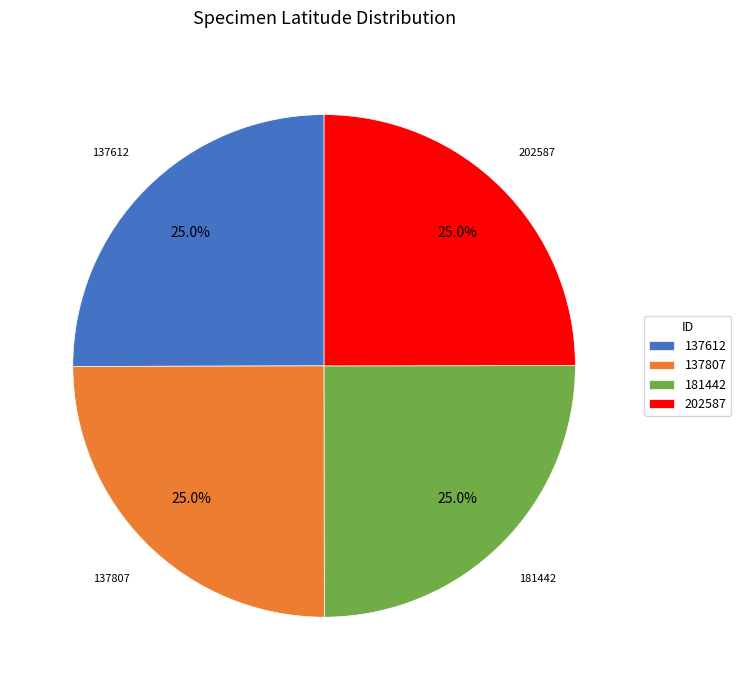

Is there any slice that represents more than half of the pie?

No